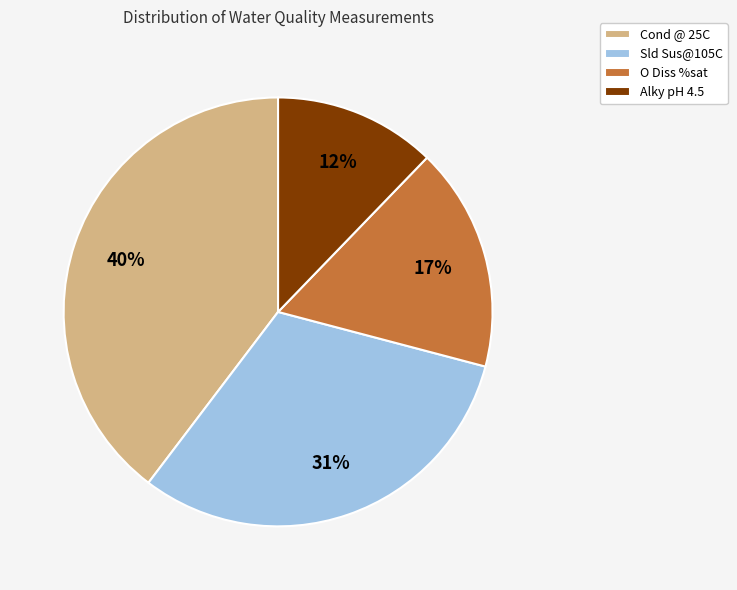

To the nearest percent, what percentage of the pie is O Diss %sat?

17%